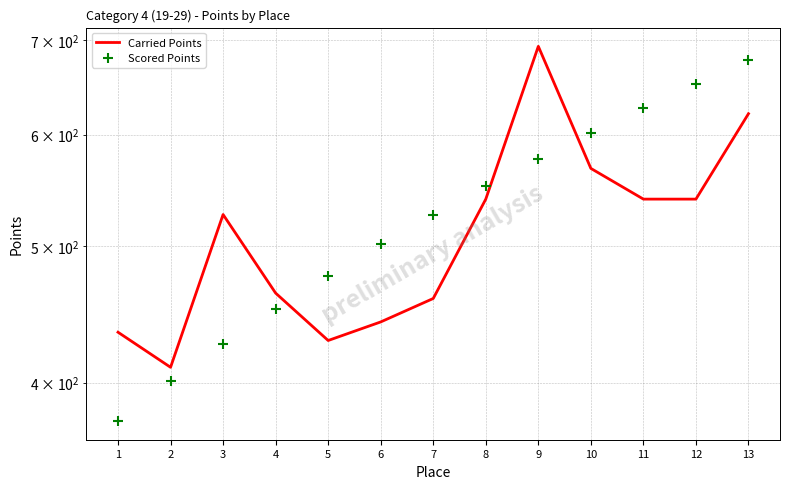

Which series has the largest Y range (max minus min)?

Scored Points